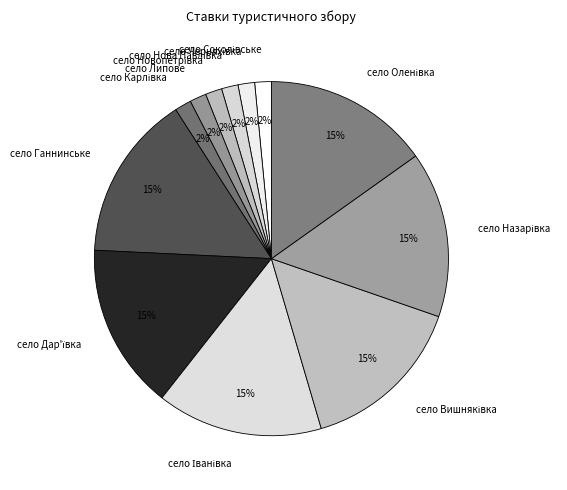

To the nearest percent, what percentage of the pie is село Ганнинське?

15%